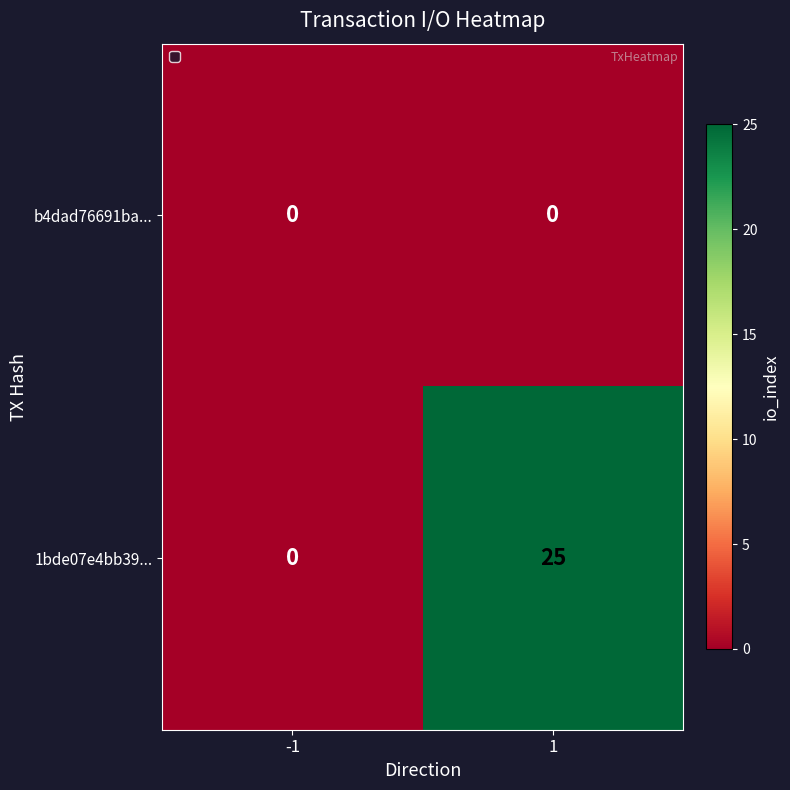

Rank the series at 1 from highest to lowest value.

1bde07e4bb39..., b4dad76691ba...